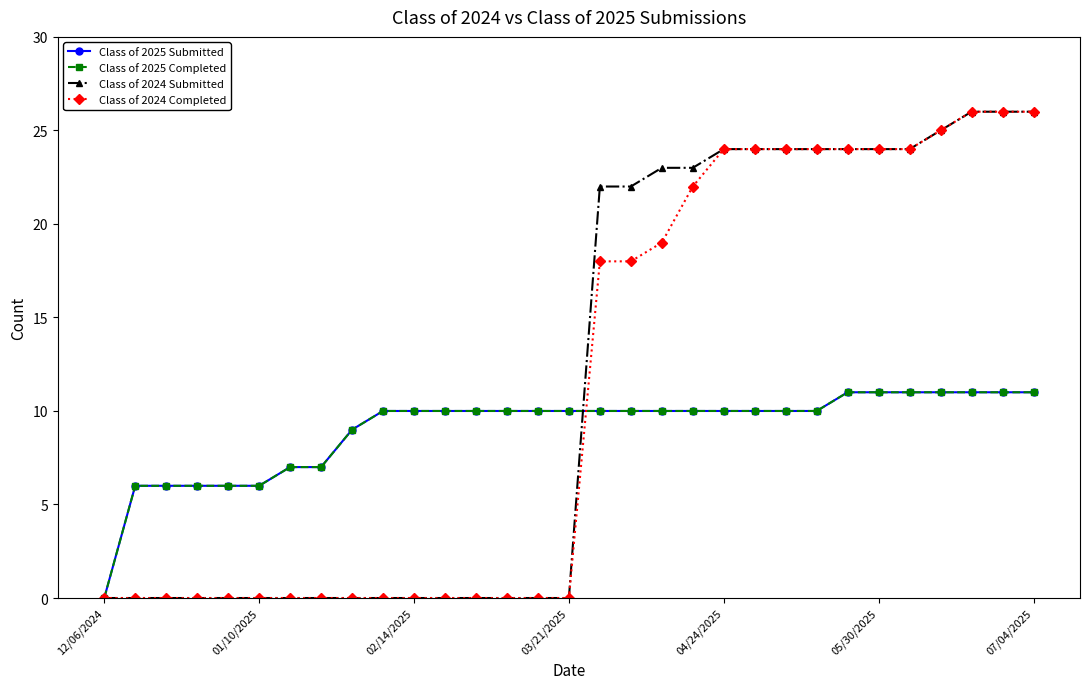

Does the chart have visible grid lines?

No